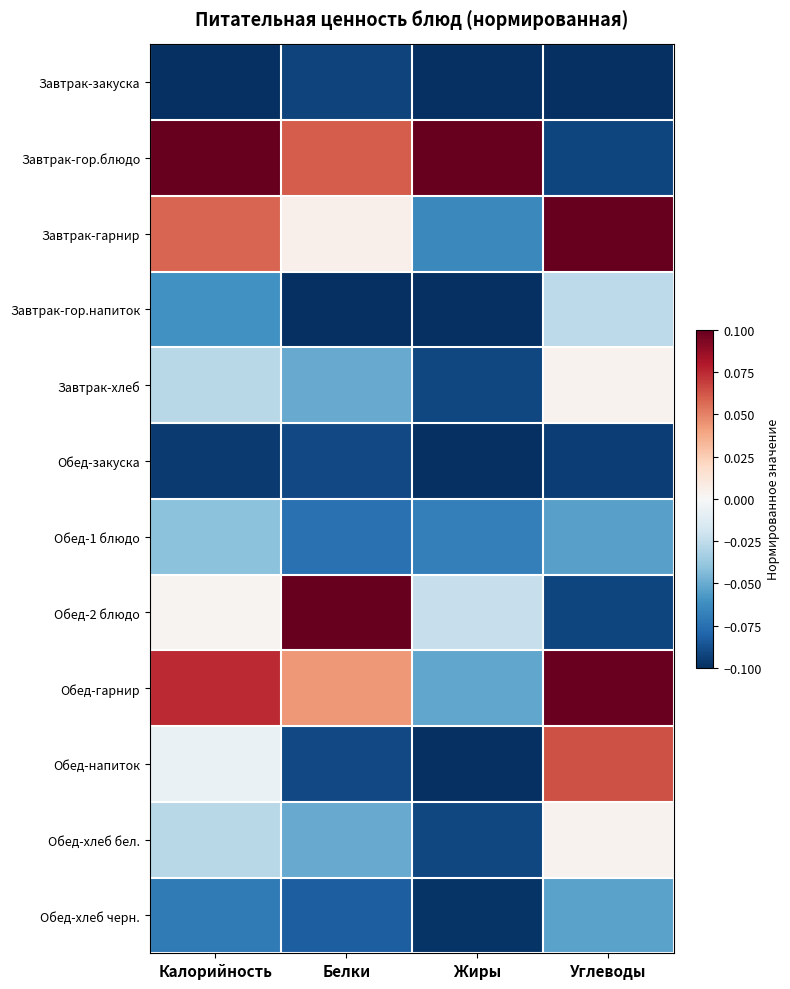

Count the number of categories in the chart.

4